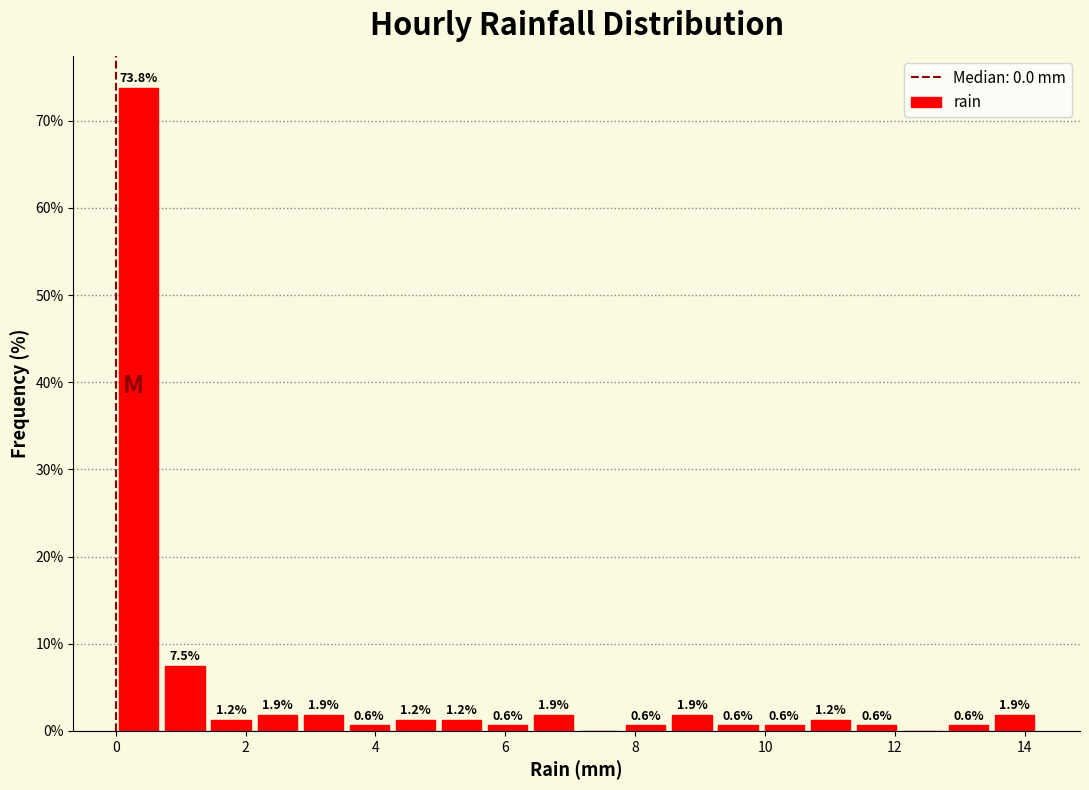

Around what value on the x-axis is the tallest bar? Give the approximate position of its centre, as read against the axis.

0.4